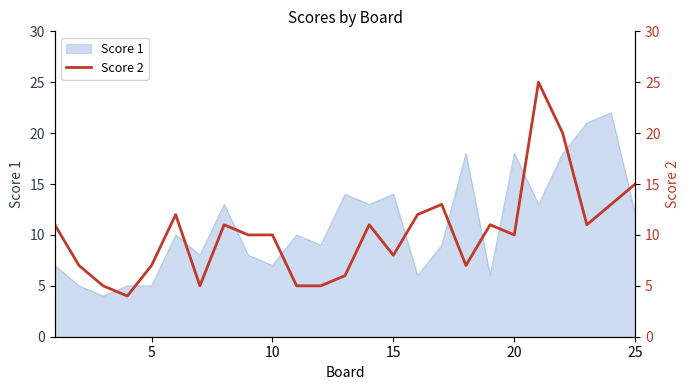

What is the maximum value shown in the chart?

25